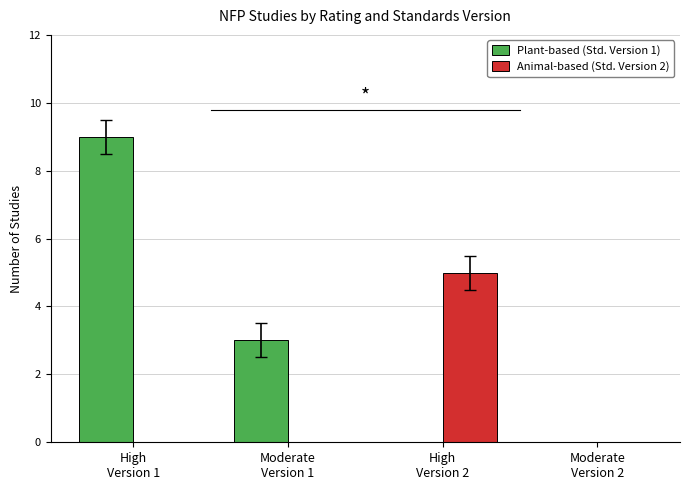

How many groups of bars are there?

4